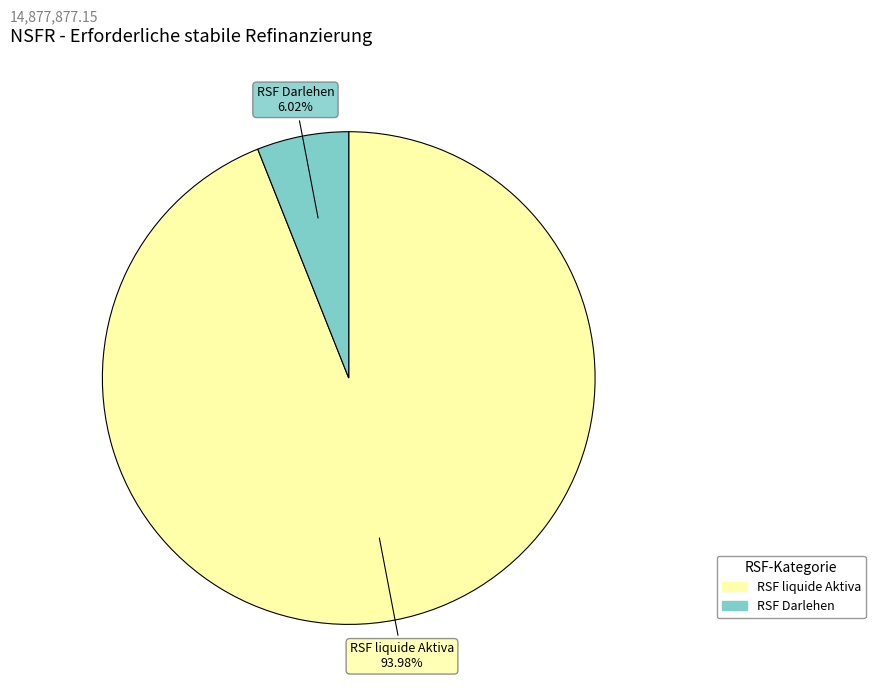

Is there a majority slice in this chart?

Yes